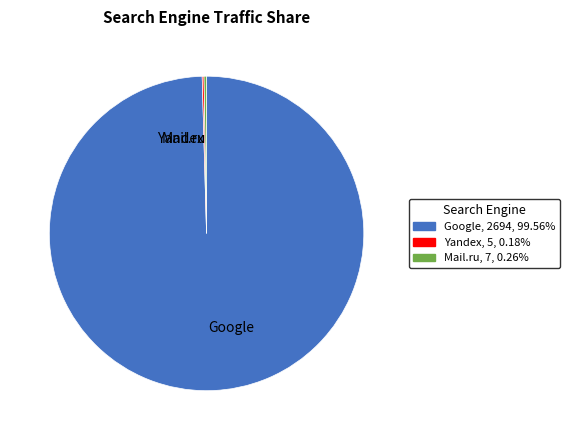

Which slice is the largest?

Google